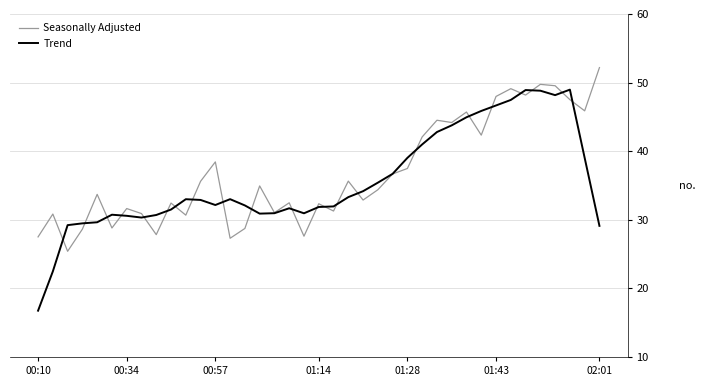

What is the difference between the second highest and minimum values in the Seasonally Adjusted series?

24.3